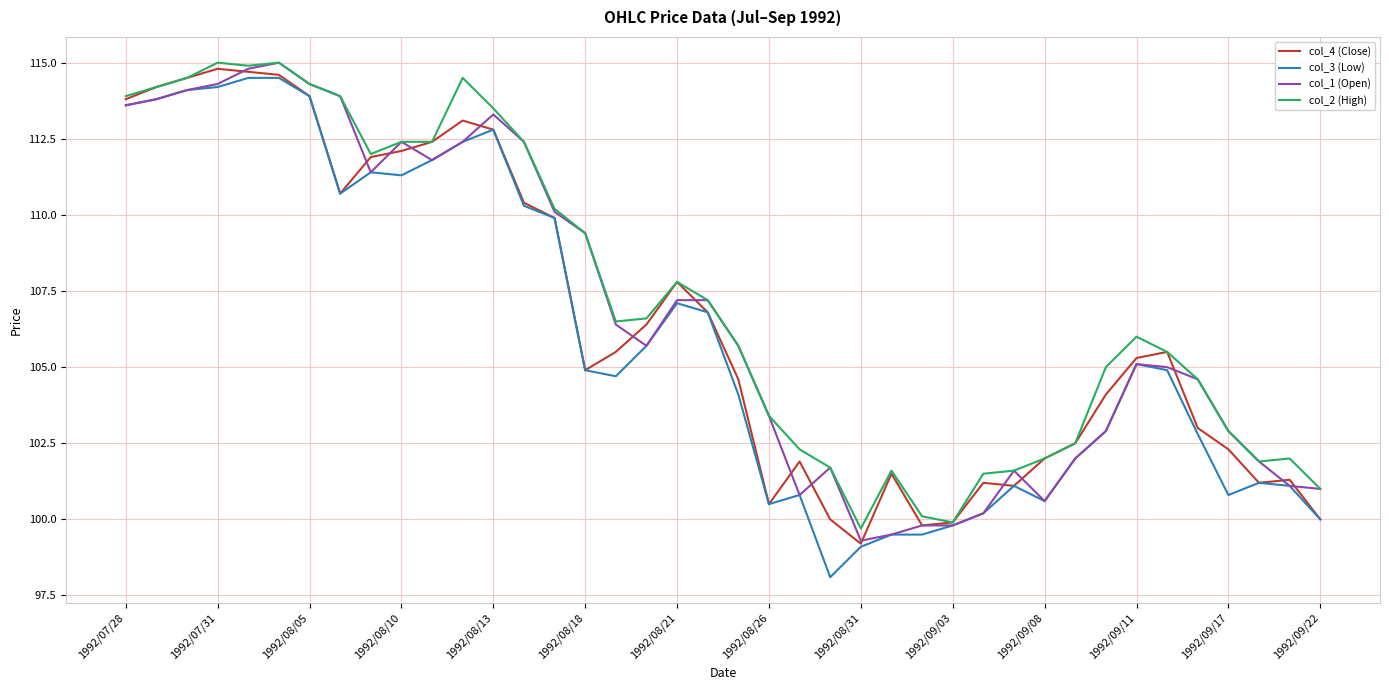

What is the highest value of the col_1 (Open) series?

115.0